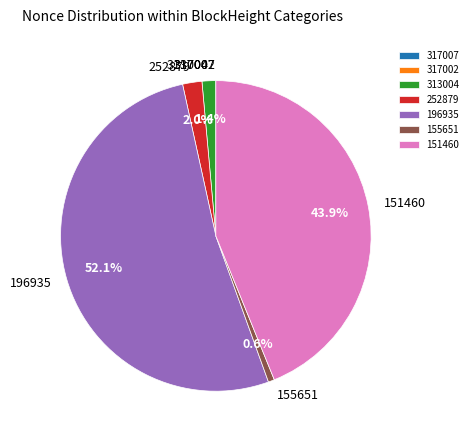

What is the majority slice?

196935